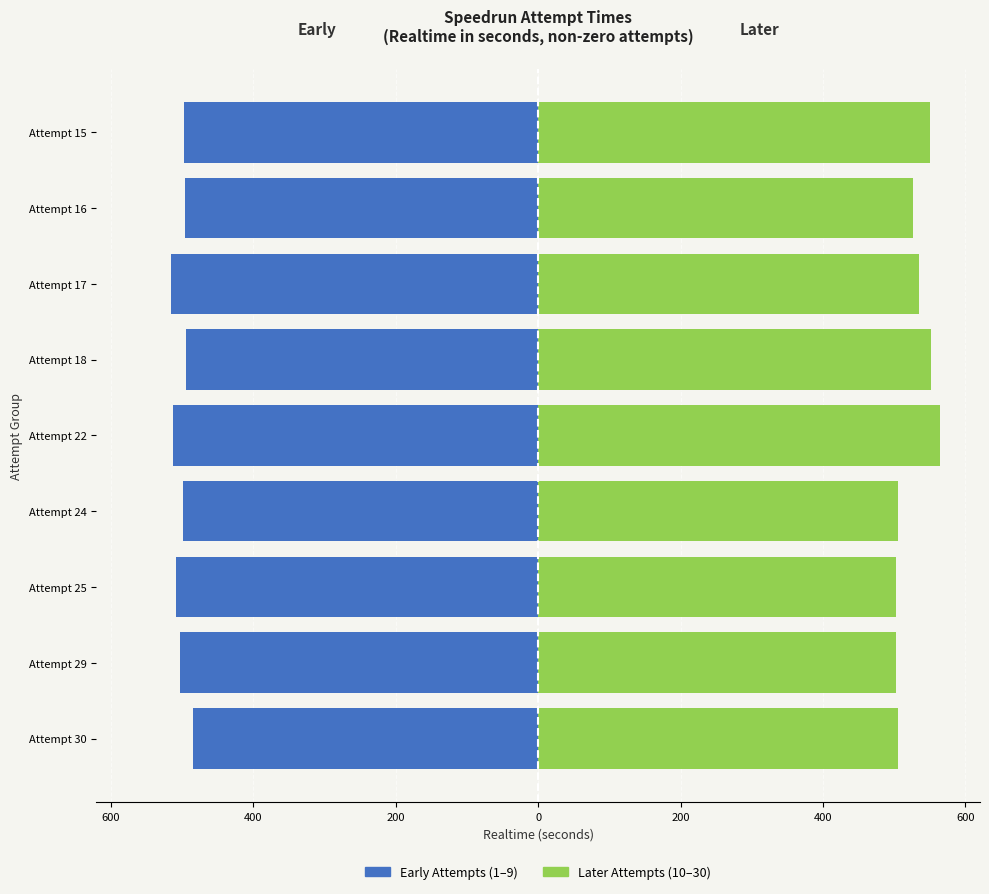

At Attempt 29, list the series in order from smallest to largest.

Early Attempts (left), Later Attempts (right)